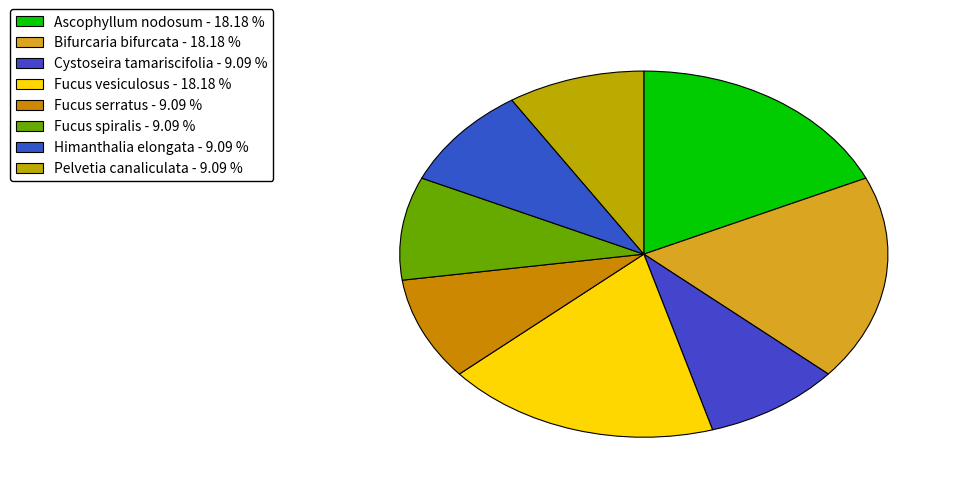

How many segments does this pie chart have?

8